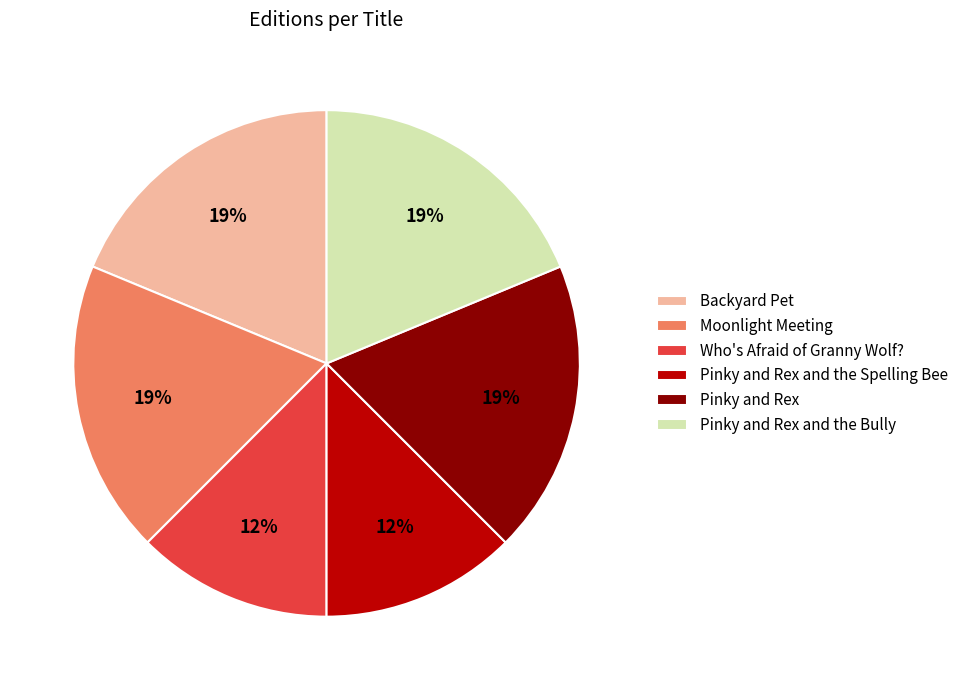

Approximately how many times larger is the value at Who's Afraid of Granny Wolf? compared to Pinky and Rex and the Spelling Bee?

1.0